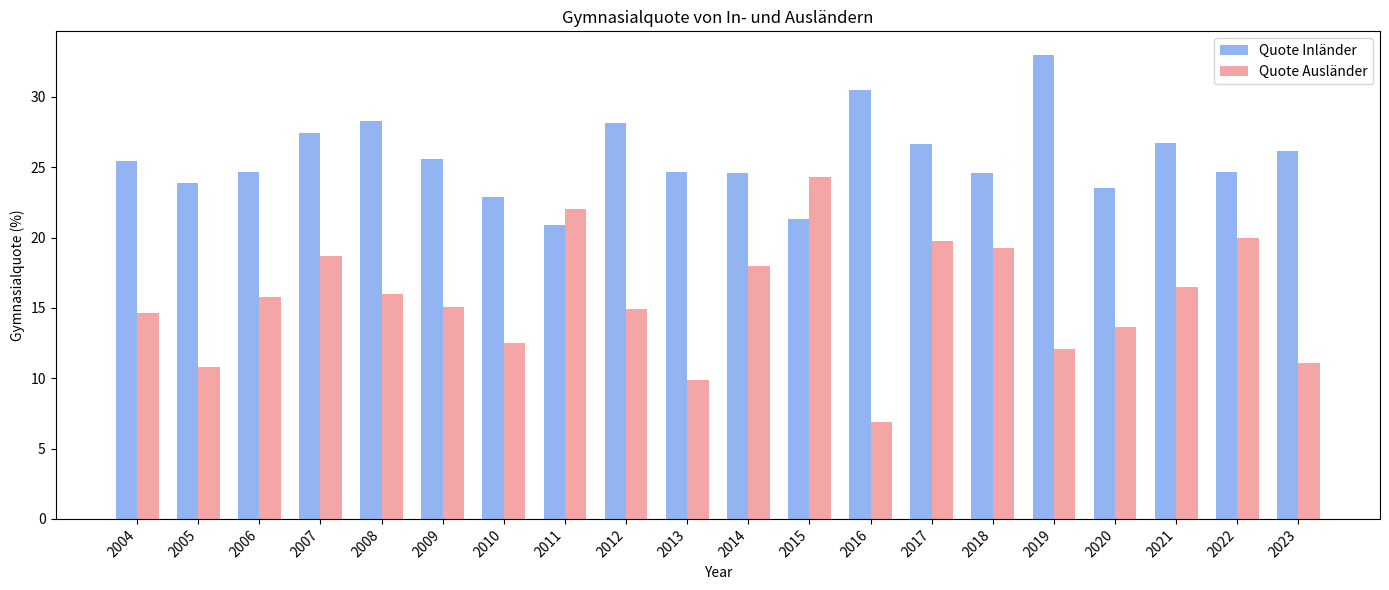

How many data points in Quote Inländer are less than 25?

10